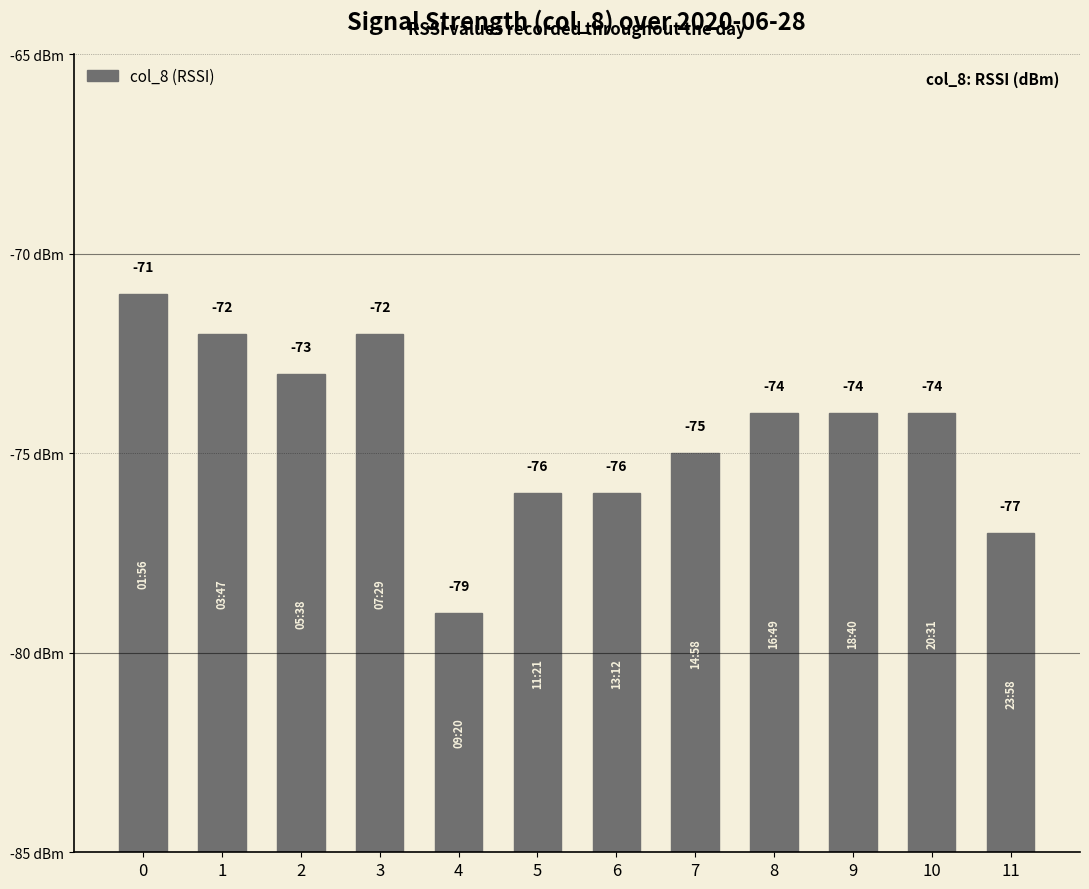

Is it true that the value at 6 is 3?

False